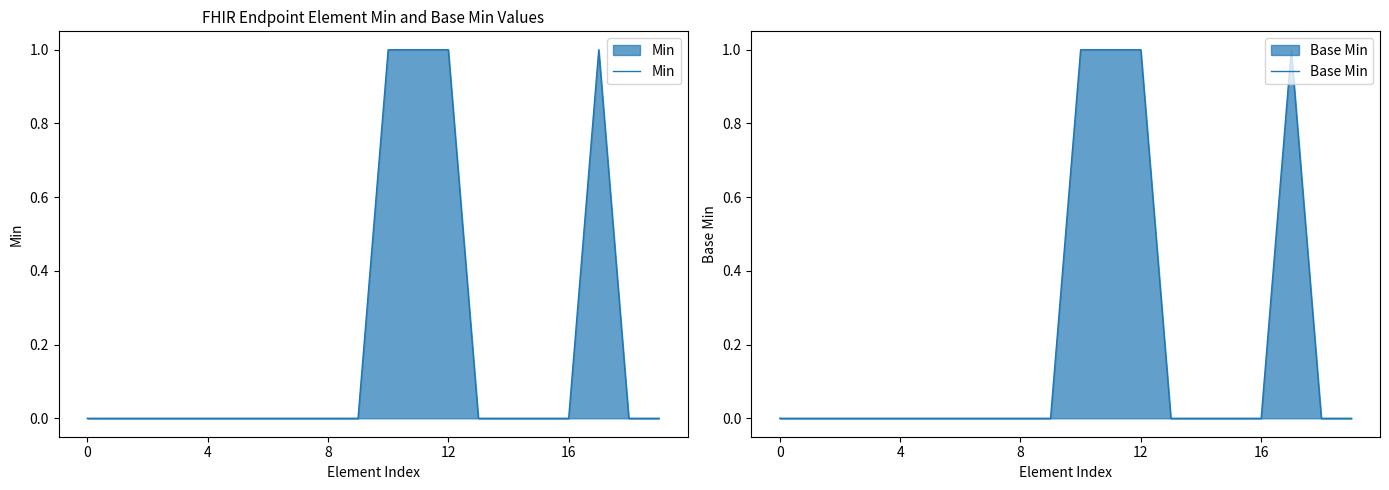

Is it true that Min equals 0 at 7?

False